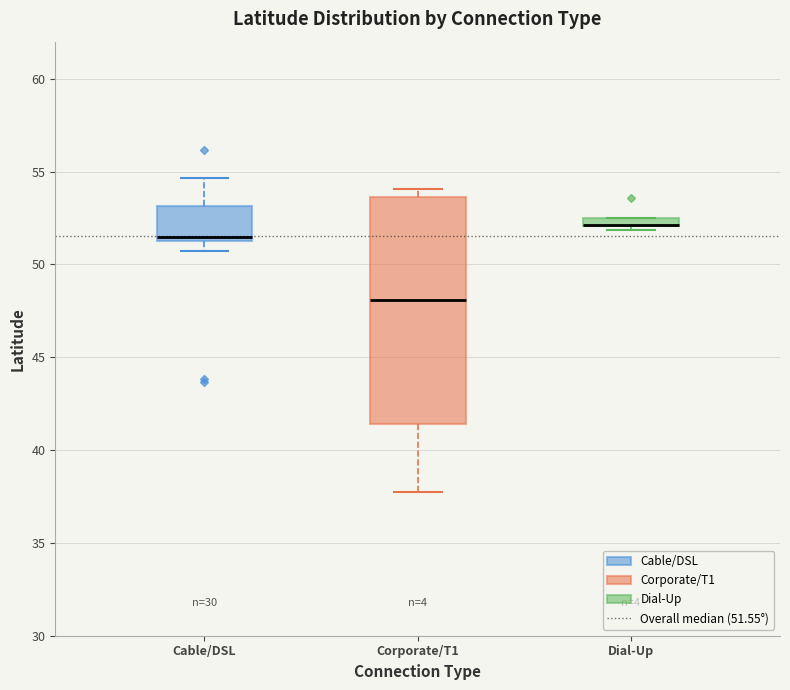

Which box is the tallest, from its lower edge to its upper edge?

Corporate/T1